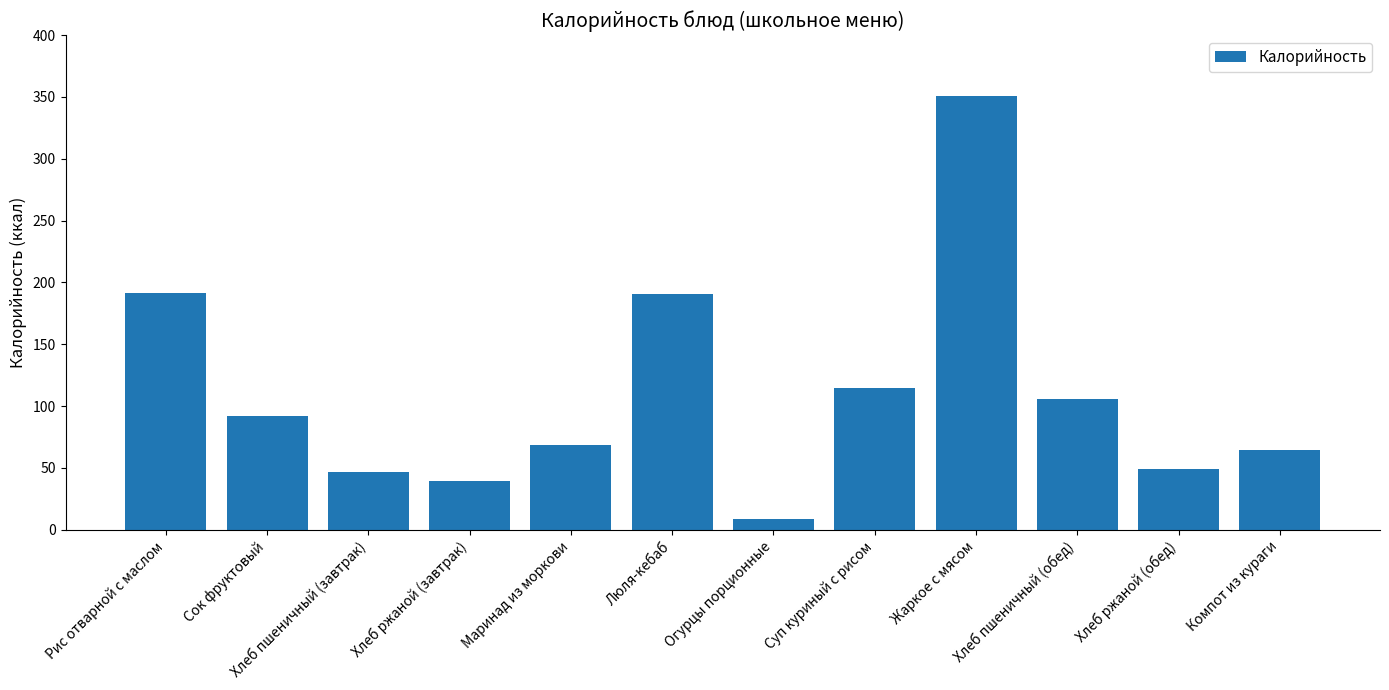

What is the maximum value shown in the chart?

350.6